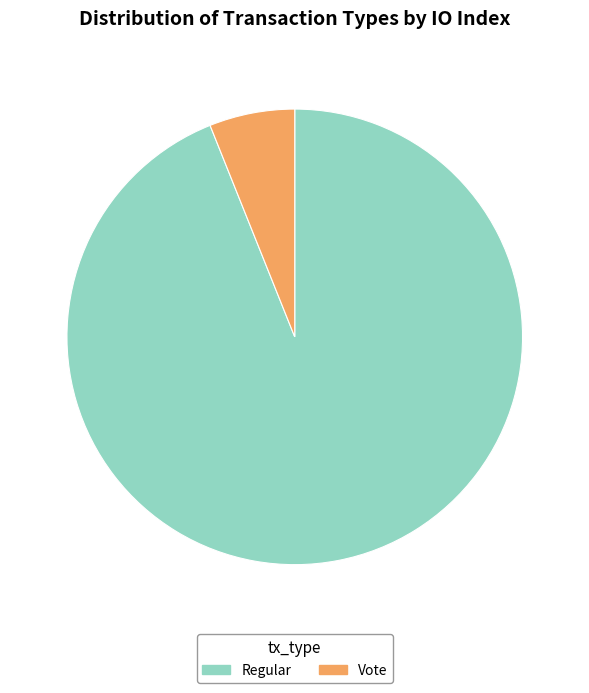

Is it true that Vote is 17% of the pie?

False